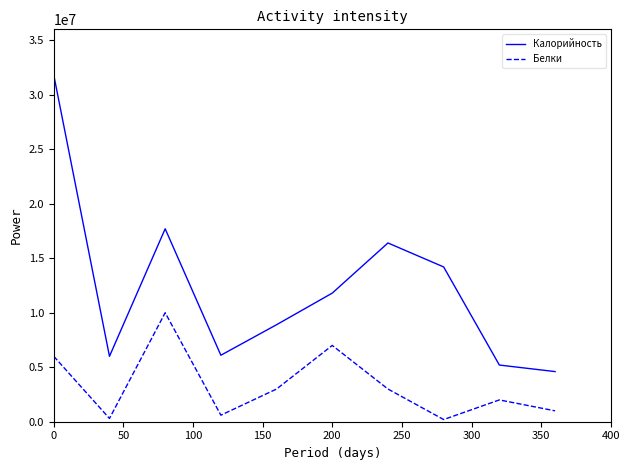

True or false: Белки and Калорийность cross at least once.

False